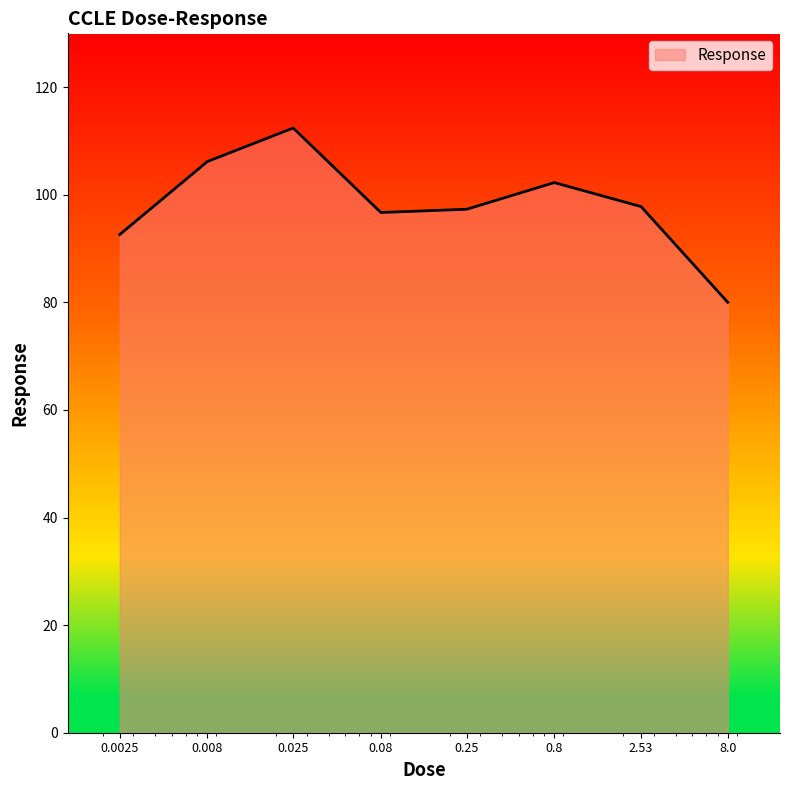

True or false: there are more than 1 points higher than both neighbors.

True